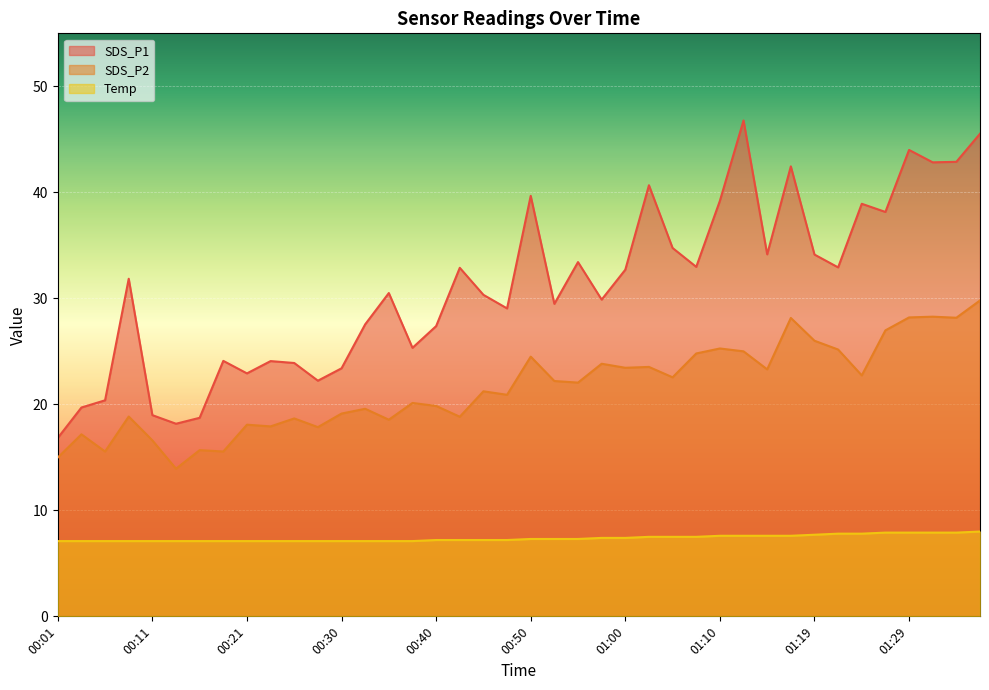

Reading left to right, transcribe all the data shown in this chart.

SDS_P1: 16.8	19.7	20.4	31.9	19.0	18.2	18.7	24.1	22.9	24.1	23.9	22.2	23.4	27.6	30.5	25.3	27.4	32.9	30.3	29.1	39.7	29.5	33.4	29.9	32.7	40.7	34.8	33.0	39.2	46.8	34.1	42.5	34.1	32.9	38.9	38.1	44.0	42.8	42.9	45.5
SDS_P2: 15.0	17.2	15.6	18.9	16.6	13.9	15.7	15.6	18.1	17.9	18.7	17.9	19.1	19.6	18.6	20.1	19.9	18.8	21.2	20.9	24.5	22.2	22.1	23.8	23.4	23.5	22.6	24.8	25.3	25.0	23.3	28.1	26.0	25.2	22.7	27.0	28.2	28.3	28.2	29.8
Temp: 7.1	7.1	7.1	7.1	7.1	7.1	7.1	7.1	7.1	7.1	7.1	7.1	7.1	7.1	7.1	7.1	7.2	7.2	7.2	7.2	7.3	7.3	7.3	7.4	7.4	7.5	7.5	7.5	7.6	7.6	7.6	7.6	7.7	7.8	7.8	7.9	7.9	7.9	7.9	8.0